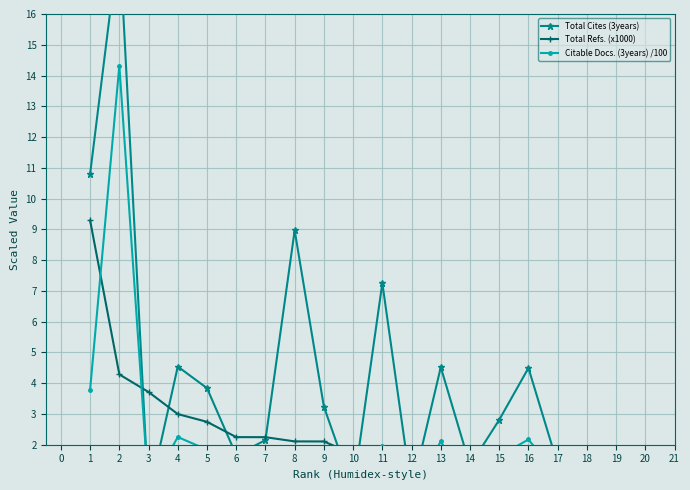

How many lines are shown in the chart?

3